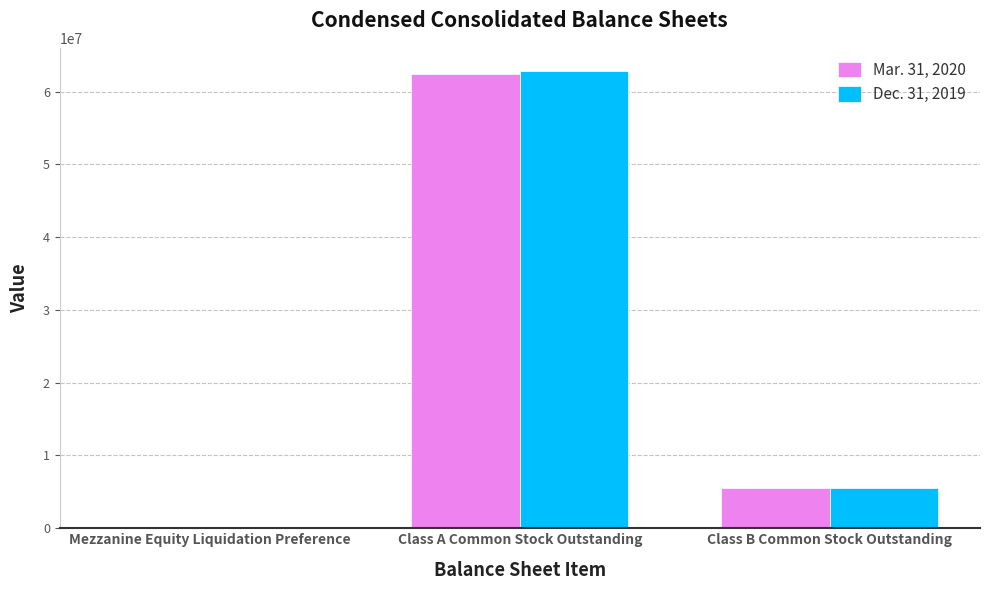

The value of Dec. 31, 2019 at Class B Common Stock Outstanding is 5500692. True or false?

True